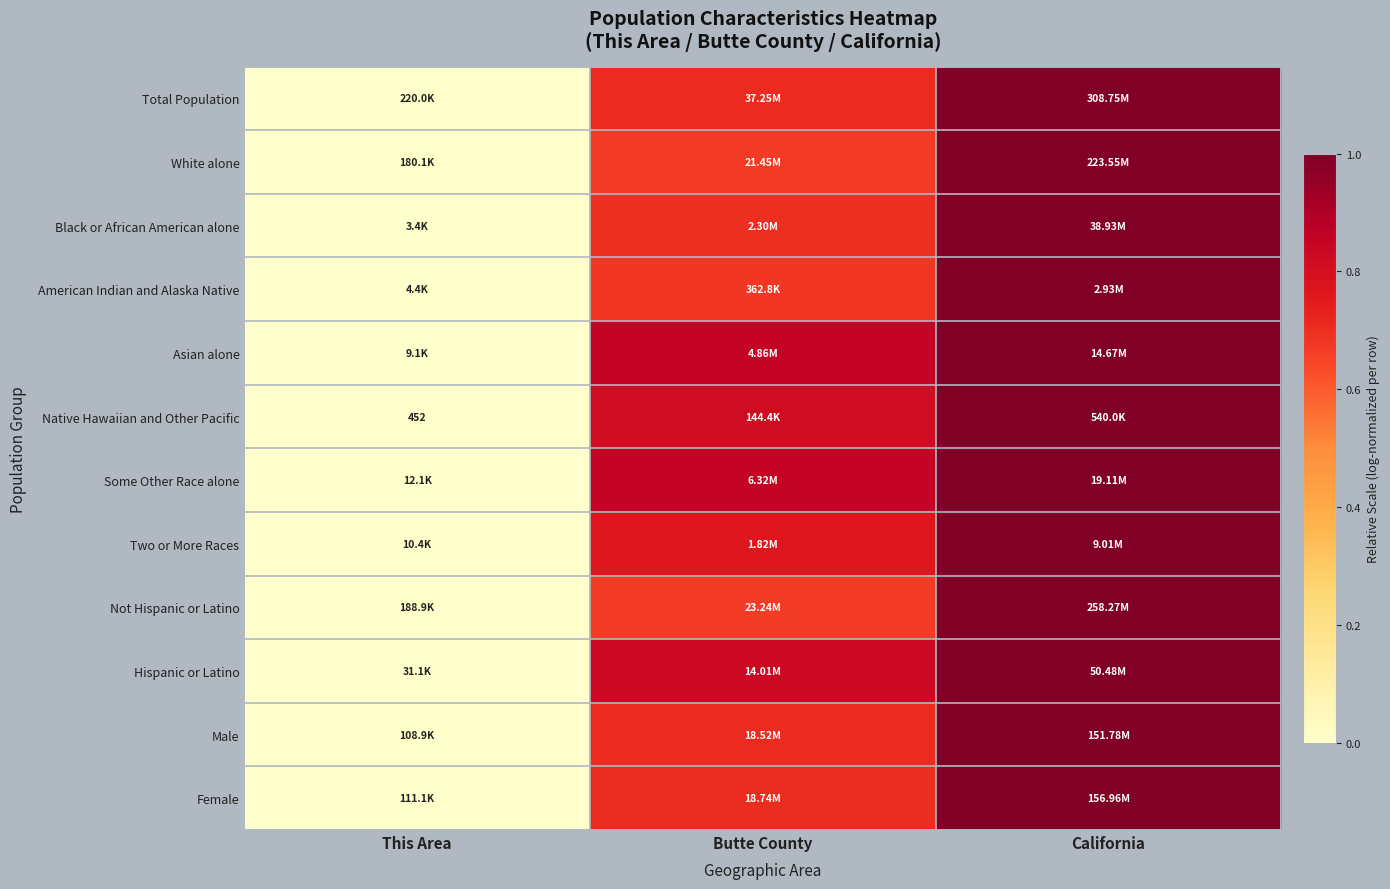

The value of Native Hawaiian and Other Pacific at Butte County is 0.8. True or false?

True